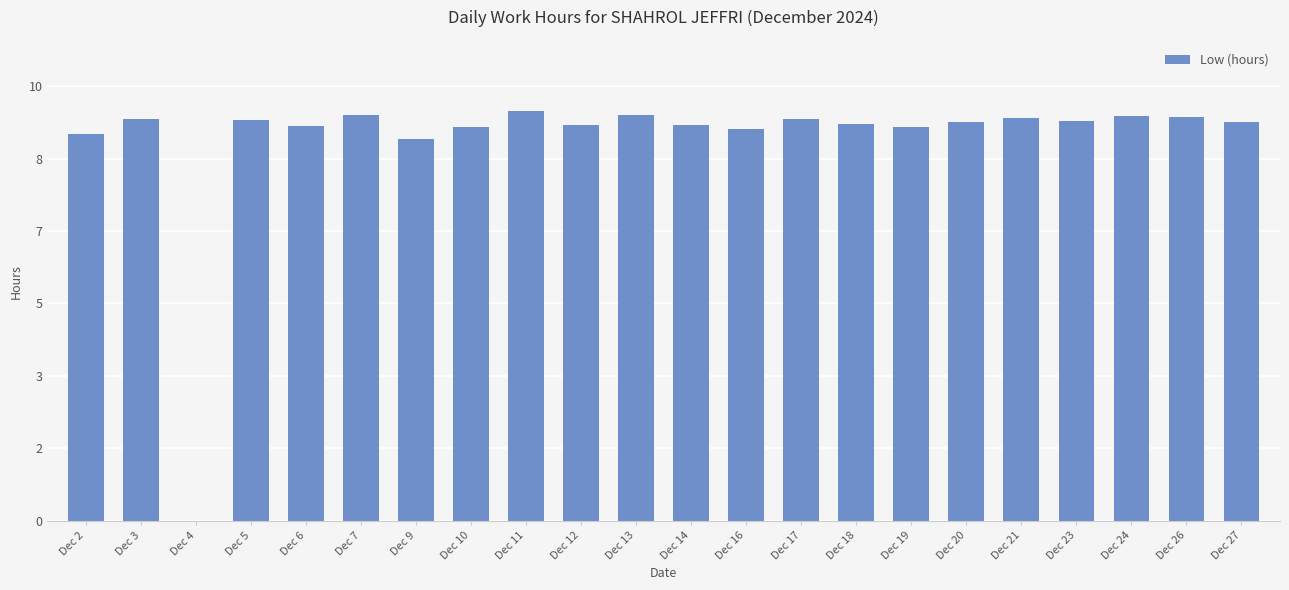

Count the number of data series in this chart.

1